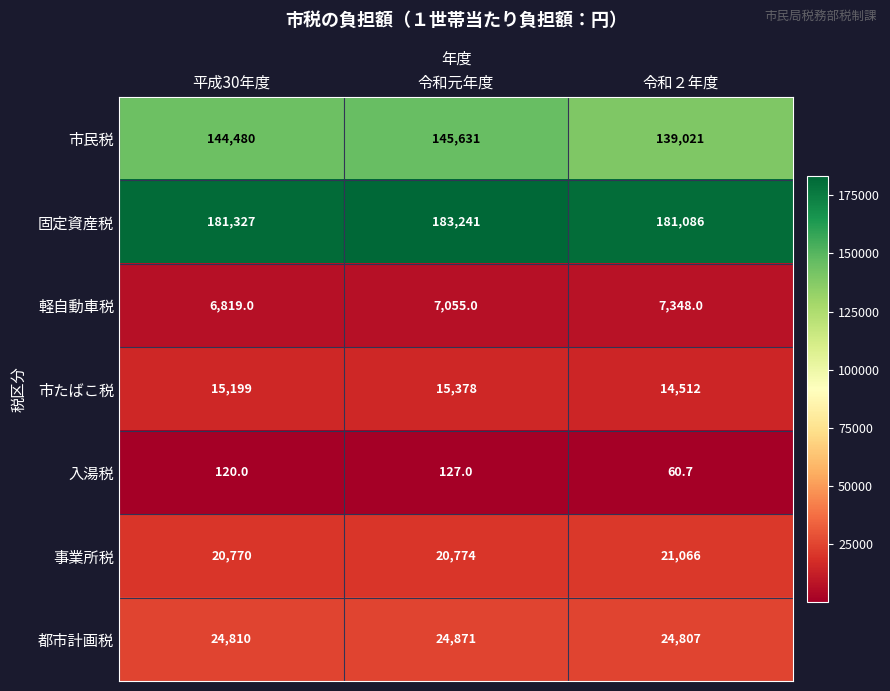

Rank the series by their maximum value, from highest to lowest.

固定資産税, 市民税, 都市計画税, 事業所税, 市たばこ税, 軽自動車税, 入湯税